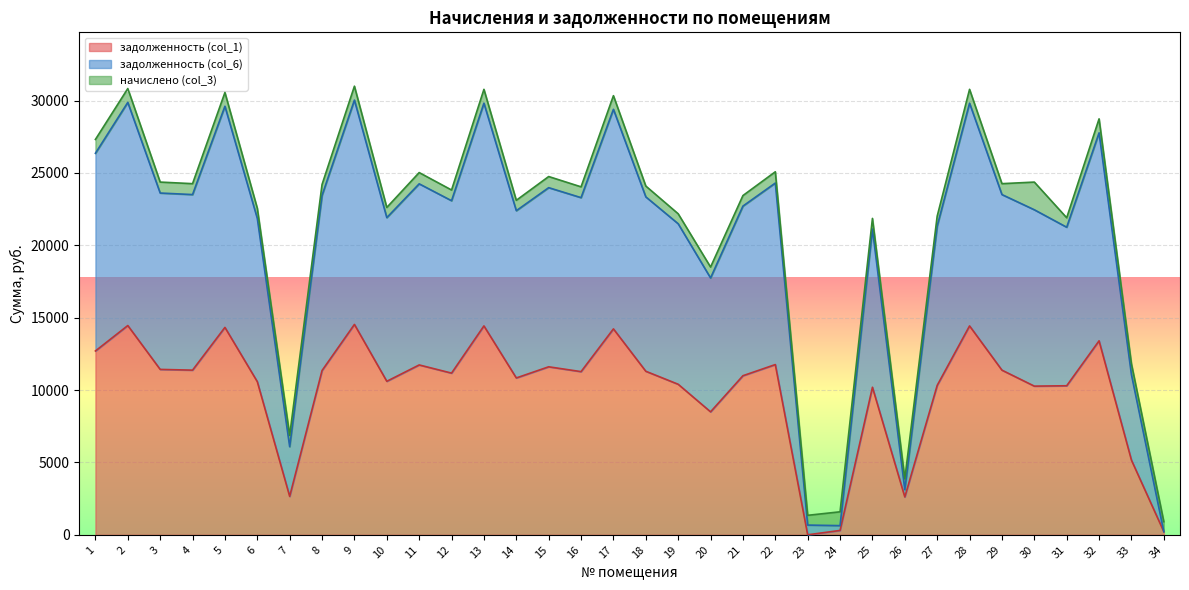

What is the total value across all series at 3?

24369.1